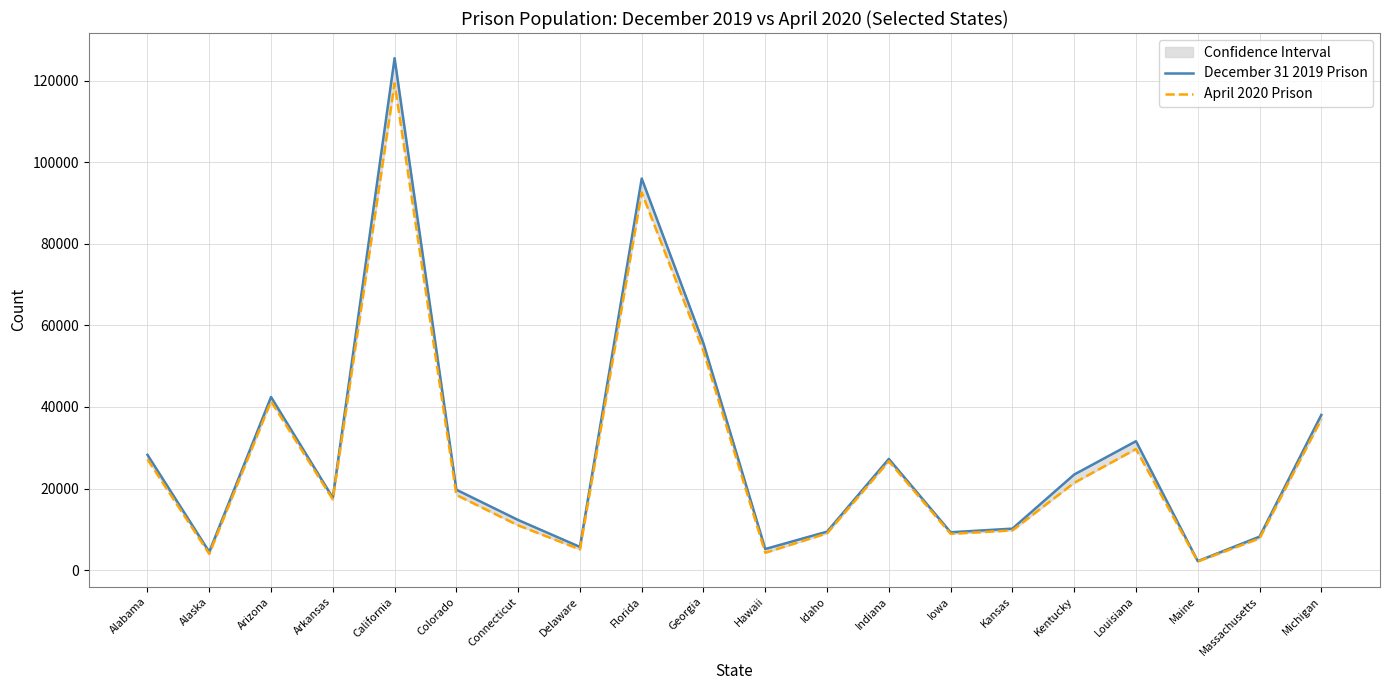

Does the chart display data point markers on the line(s)?

No